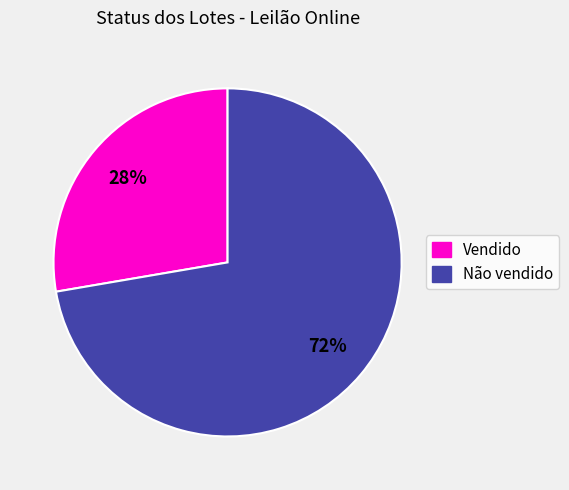

Which category accounts for the majority?

Não vendido